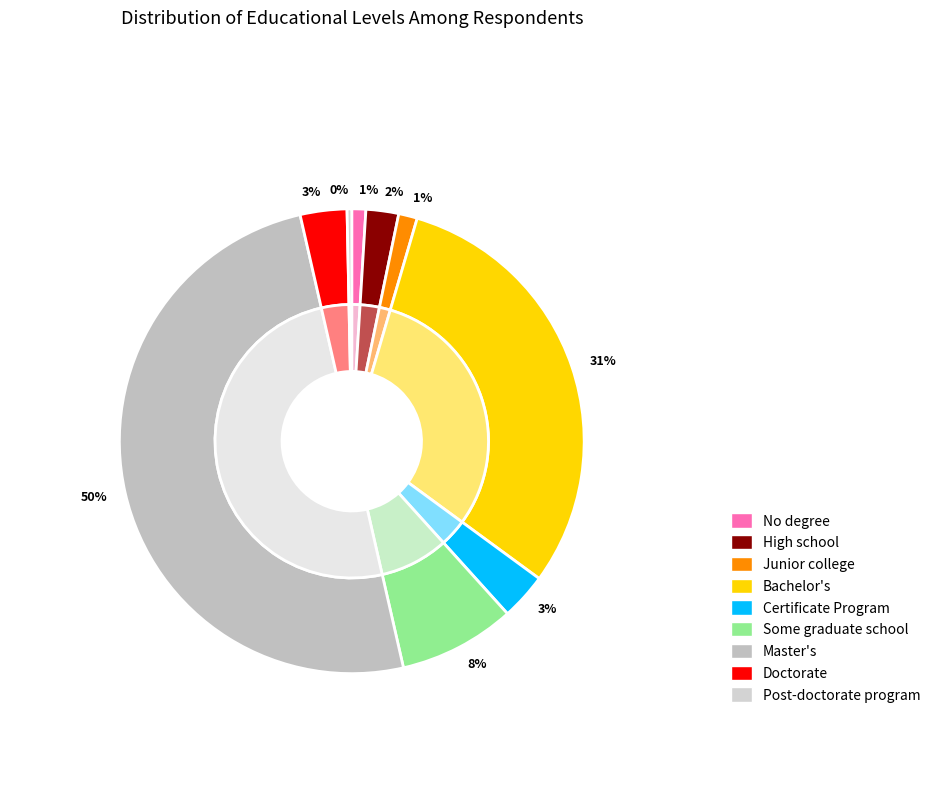

How many slices are in this pie chart?

9